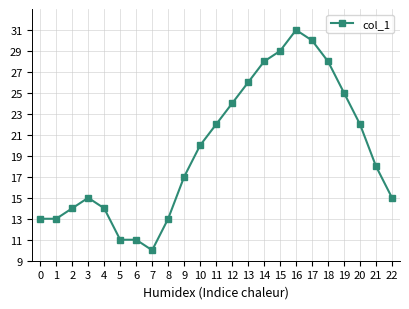

Reading left to right, what are all the values shown in this chart?

13	13	14	15	14	11	11	10	13	17	20	22	24	26	28	29	31	30	28	25	22	18	15